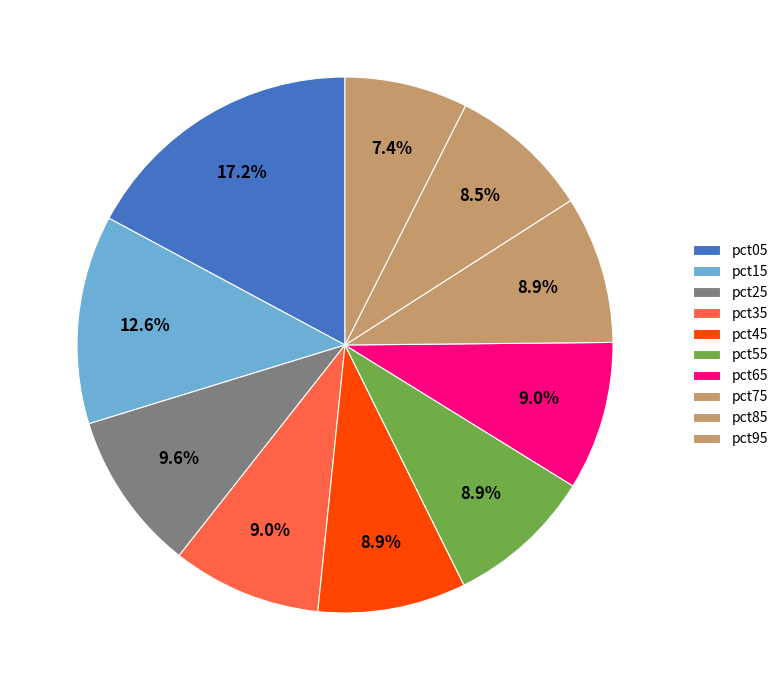

Between pct25 and pct15, which is larger?

pct15